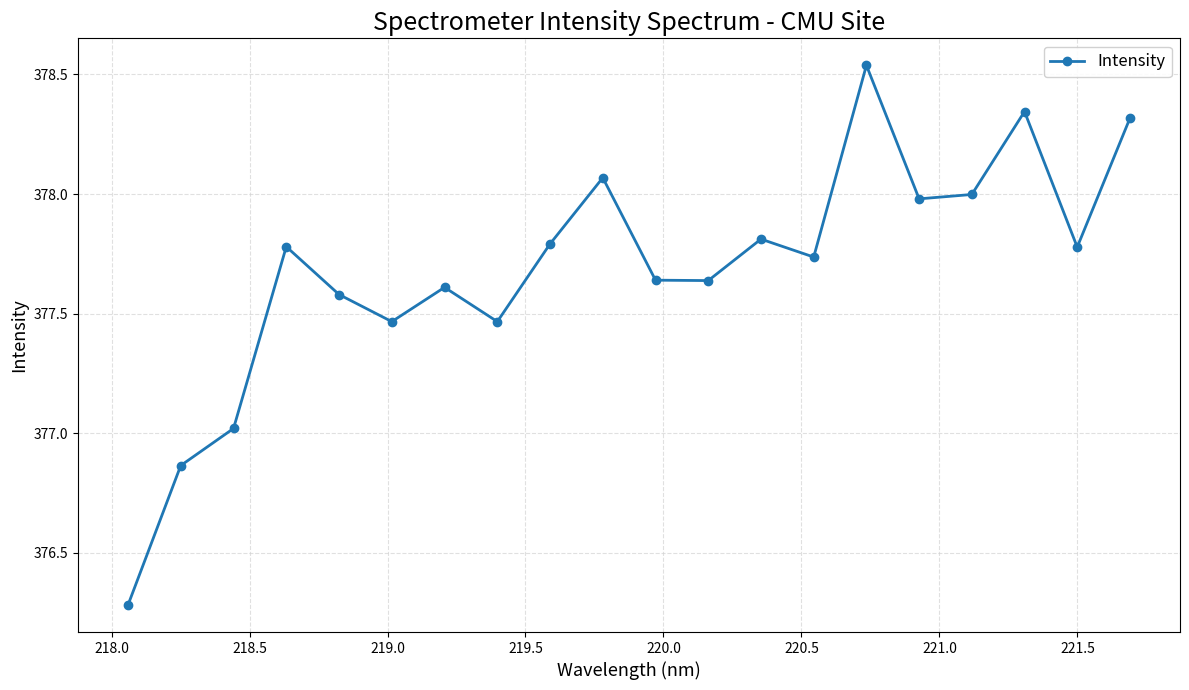

True or false: there are more than 2 points higher than both neighbors.

True